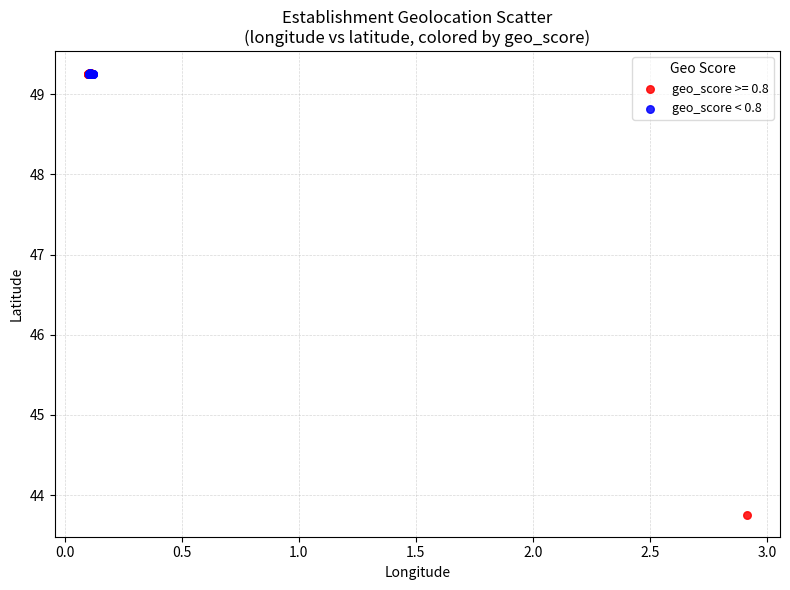

Which series reaches the minimum Y coordinate?

geo_score >= 0.8